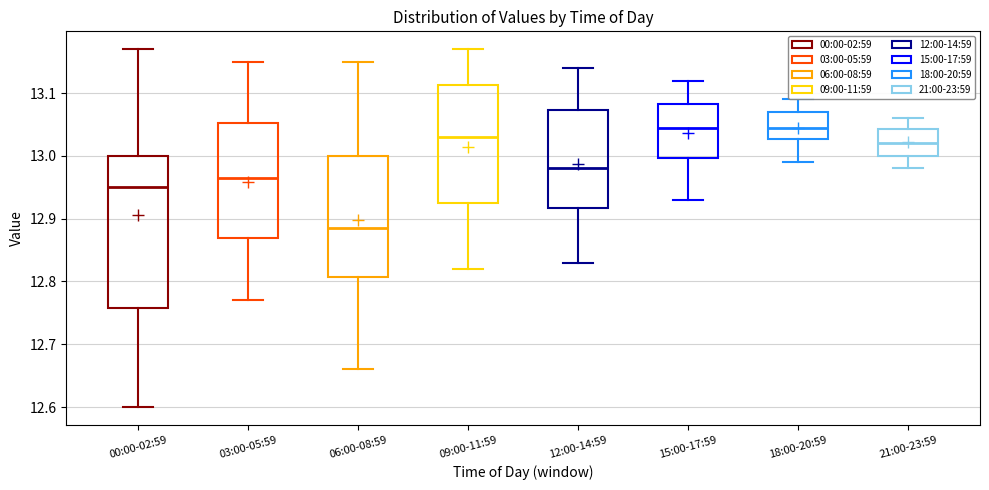

Where is the lower edge of the box for 12:00-14:59 on the y-axis? The values are not printed on the chart, so give them approximately, as read against the axis.

12.92